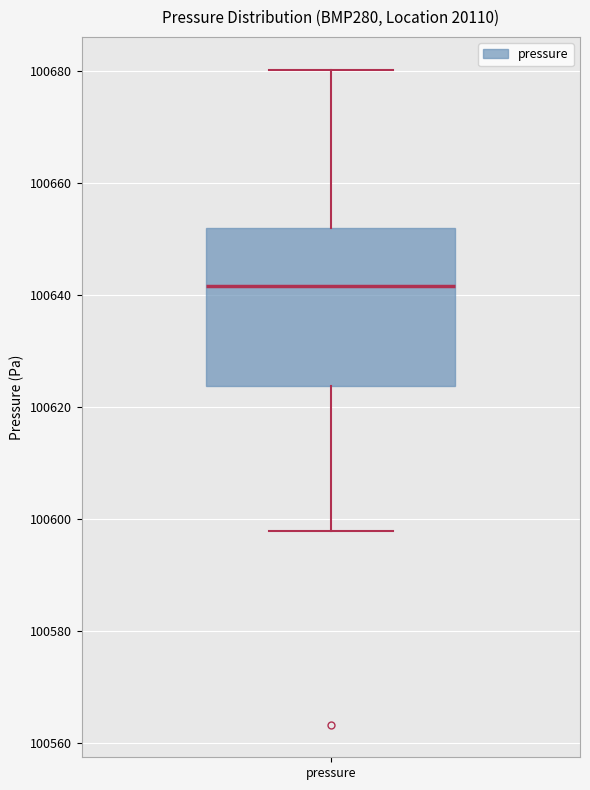

Where is the upper edge of the box for pressure on the y-axis? The values are not printed on the chart, so give them approximately, as read against the axis.

100652